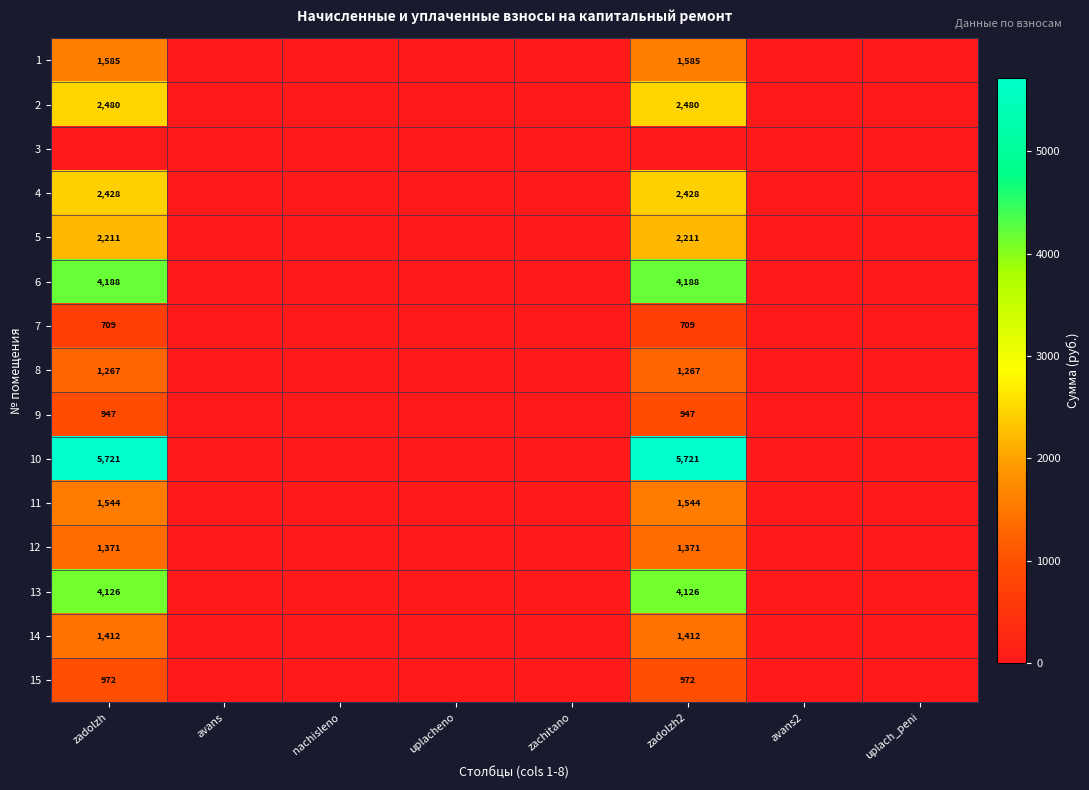

True or false: 10 has a value of 3499 at zadolzh2.

False